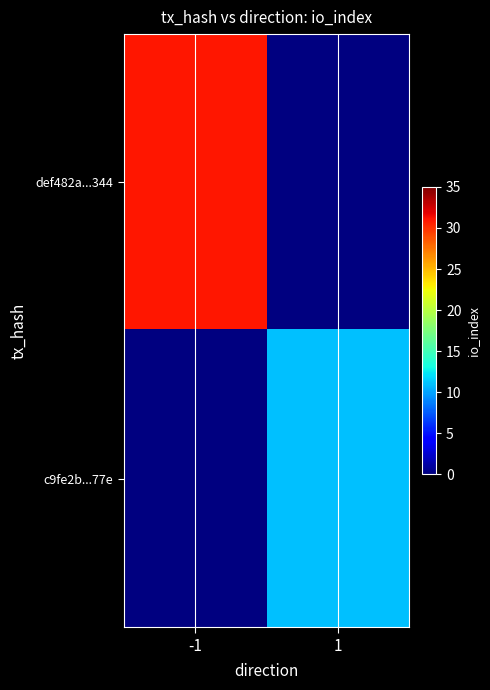

At which label is def482a...344 closest to 31?

-1